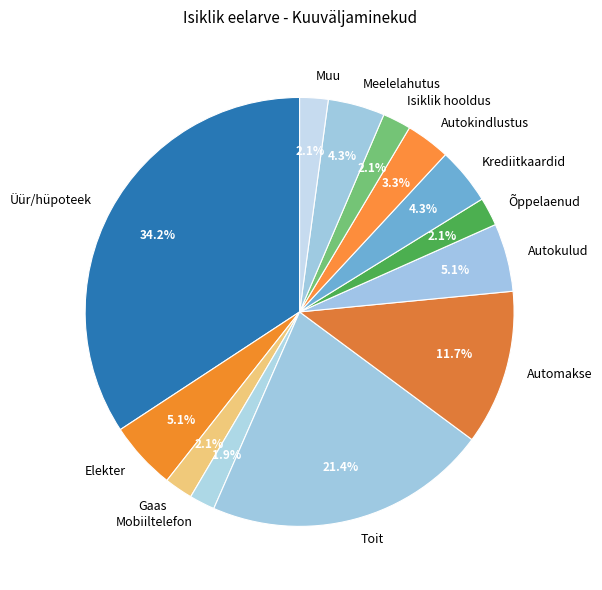

Is there any slice that represents more than half of the pie?

No